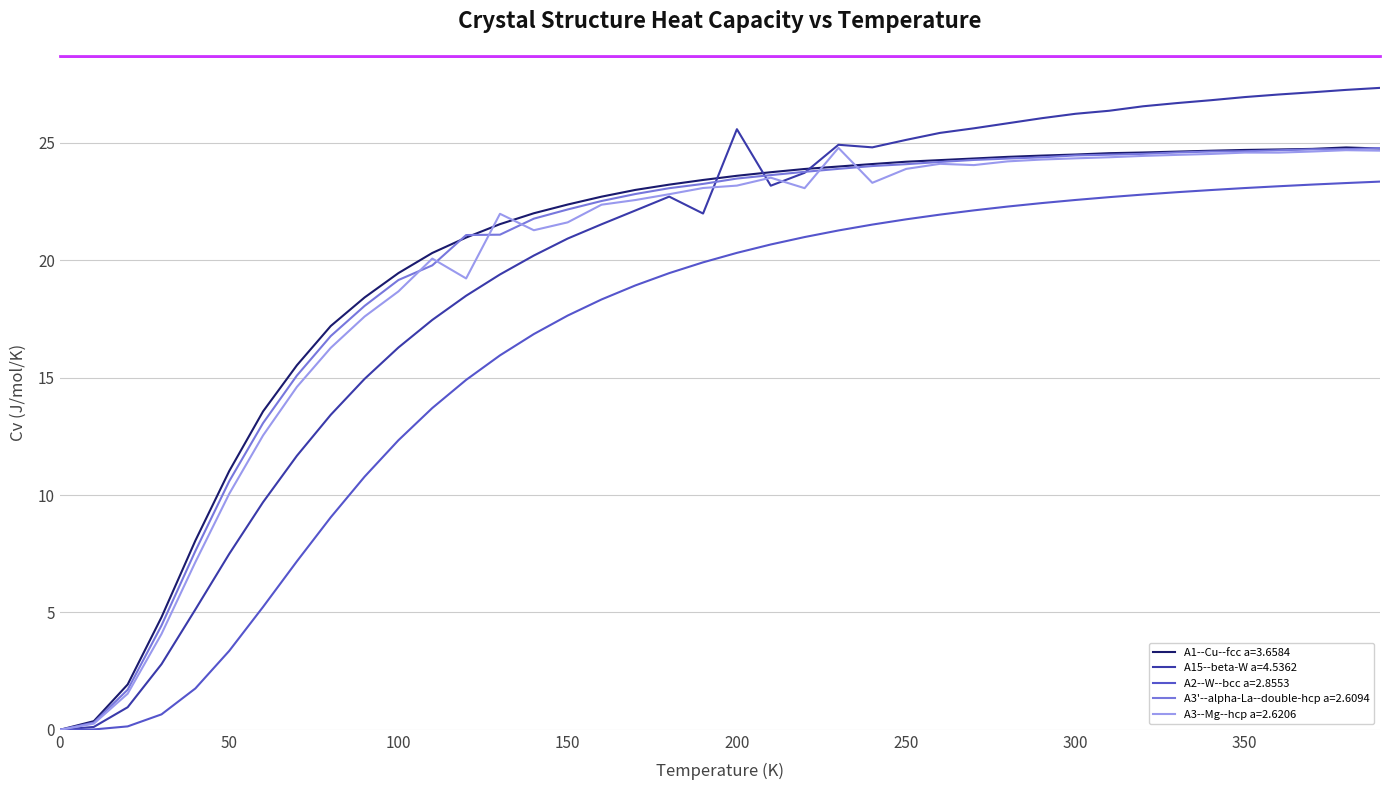

What is the difference between the second highest and minimum values in the A15--beta-W a=4.5362 series?

27.3